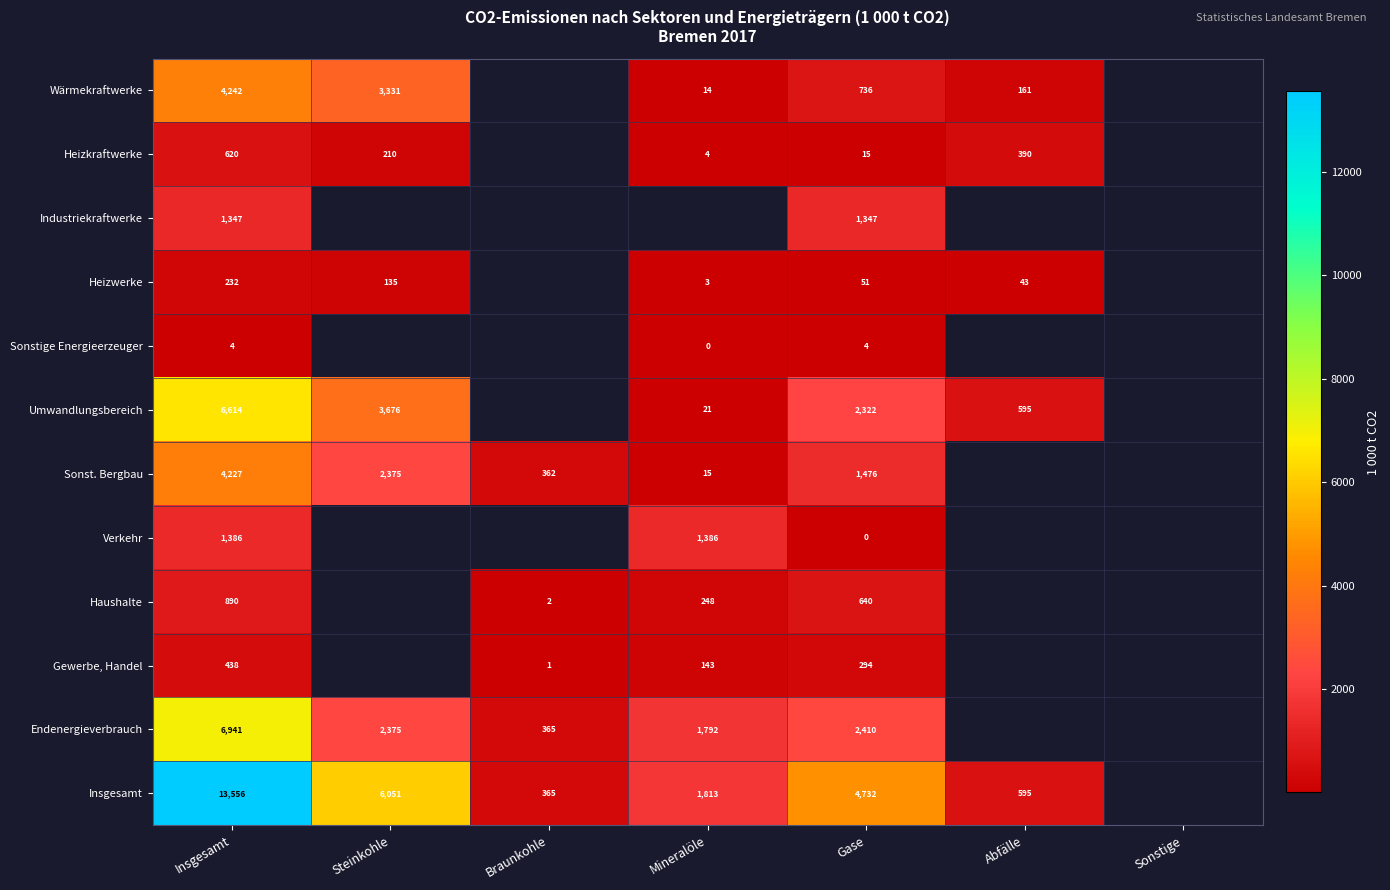

Which series changed the most between Insgesamt and Gase?

Insgesamt